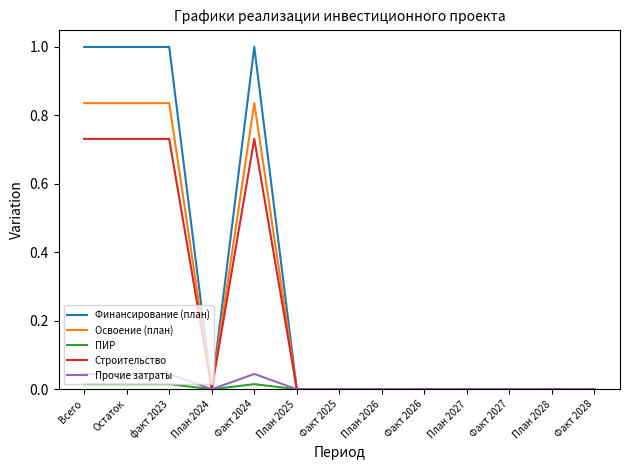

How many lines are shown in the chart?

5